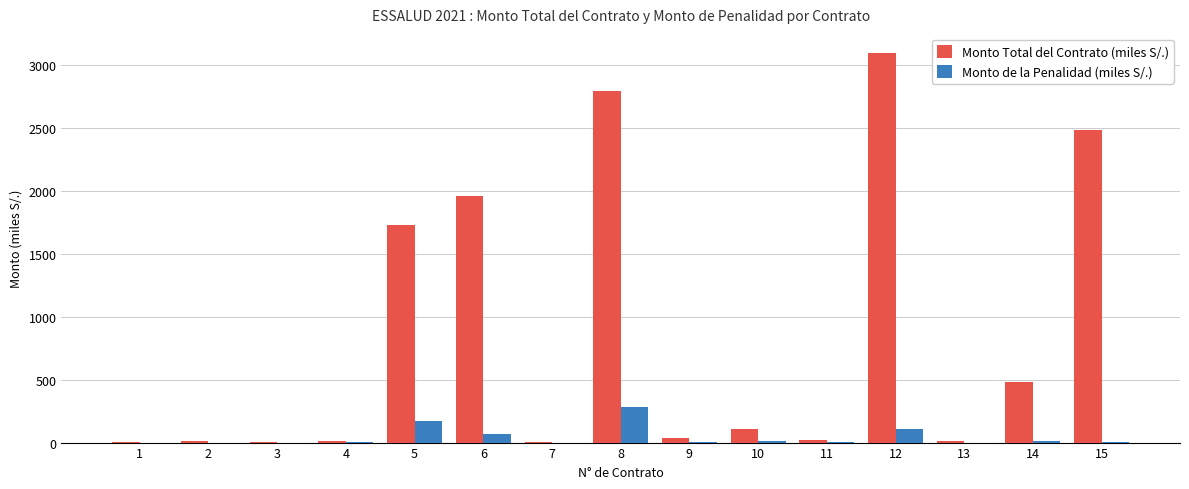

What is the sum of all Monto de la Penalidad (miles S/.) values?

654.9